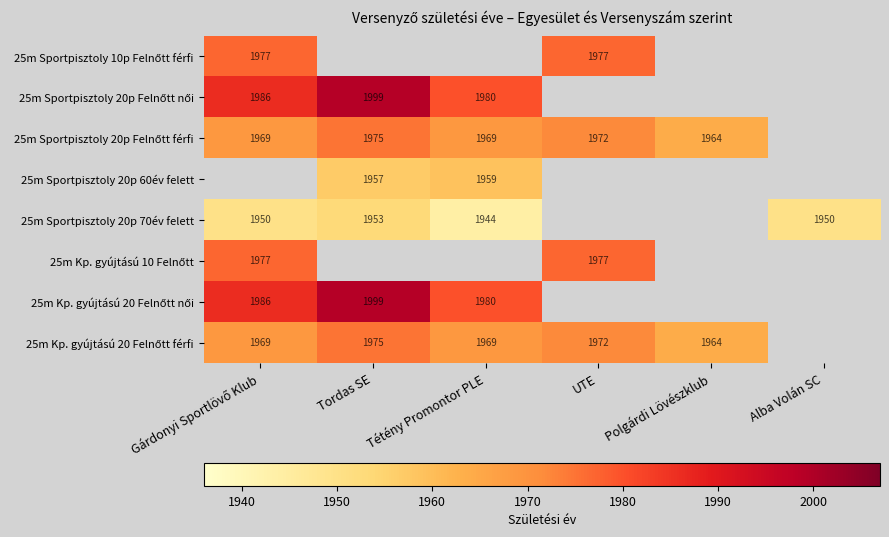

True or false: 25m Sportpisztoly 20p 70év felett has a value of 1944.0 at Tétény Promontor PLE.

True